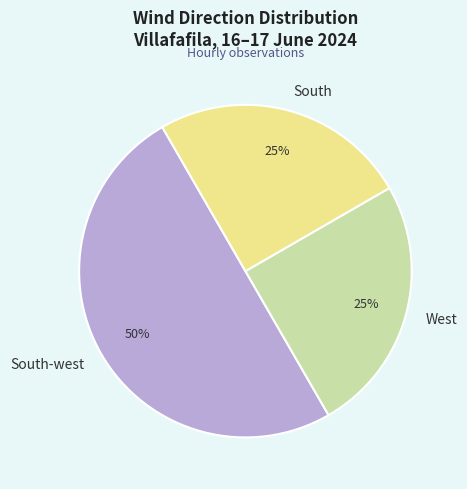

Does West account for over 50% of the chart?

No